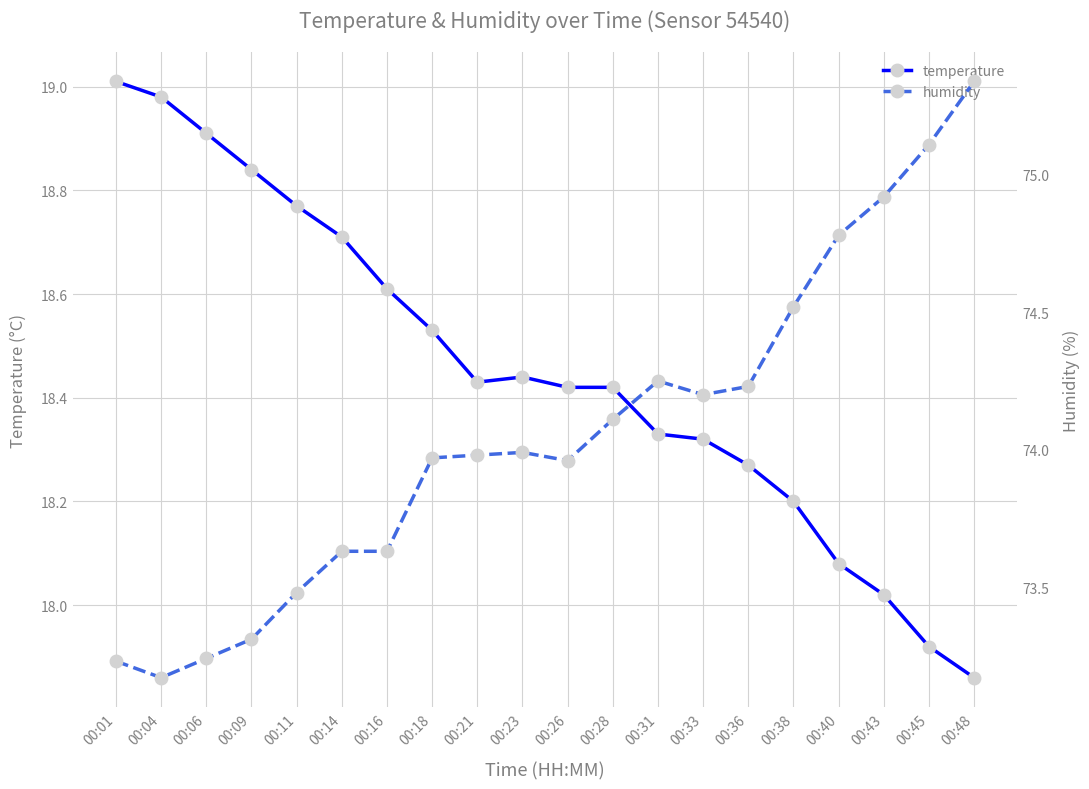

How many data points does each series have?

20